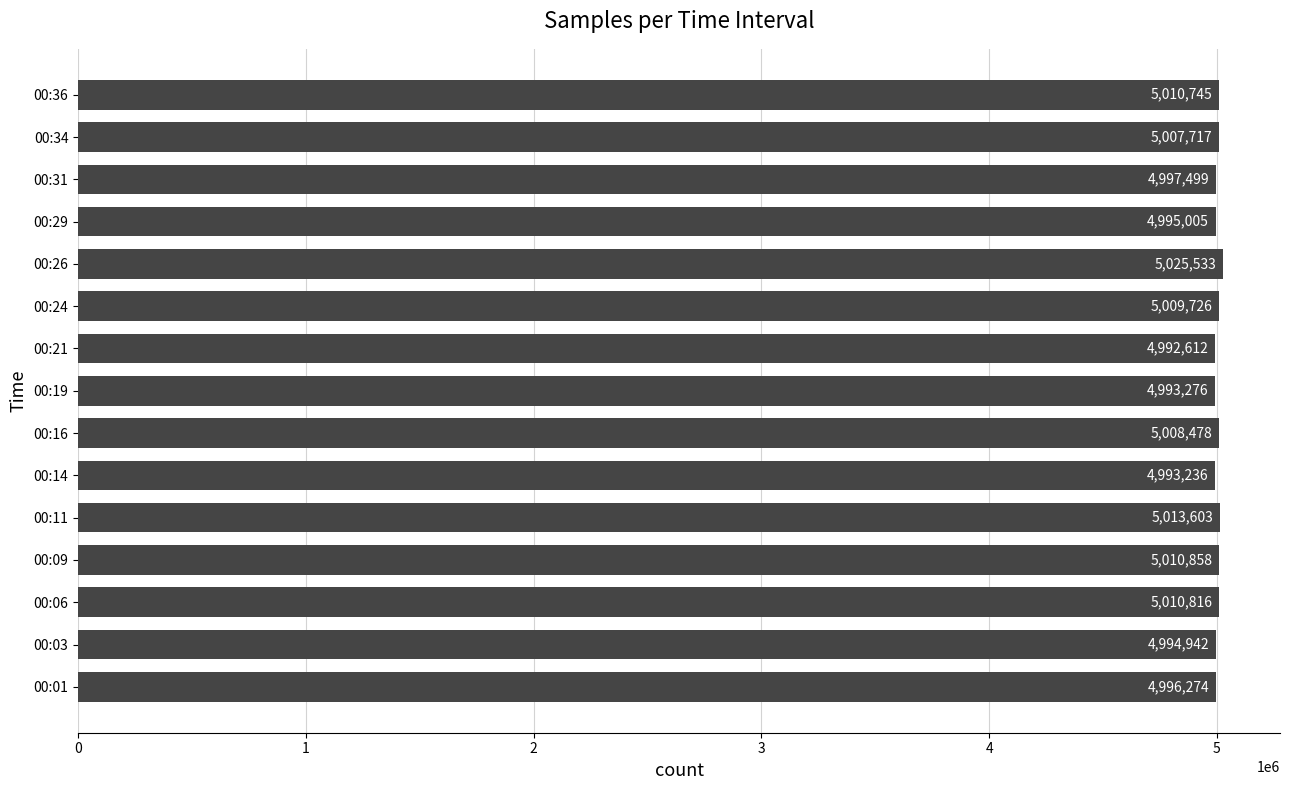

Rank the categories by value from highest to lowest.

00:26, 00:11, 00:09, 00:06, 00:36, 00:24, 00:16, 00:34, 00:31, 00:01, 00:29, 00:03, 00:19, 00:14, 00:21